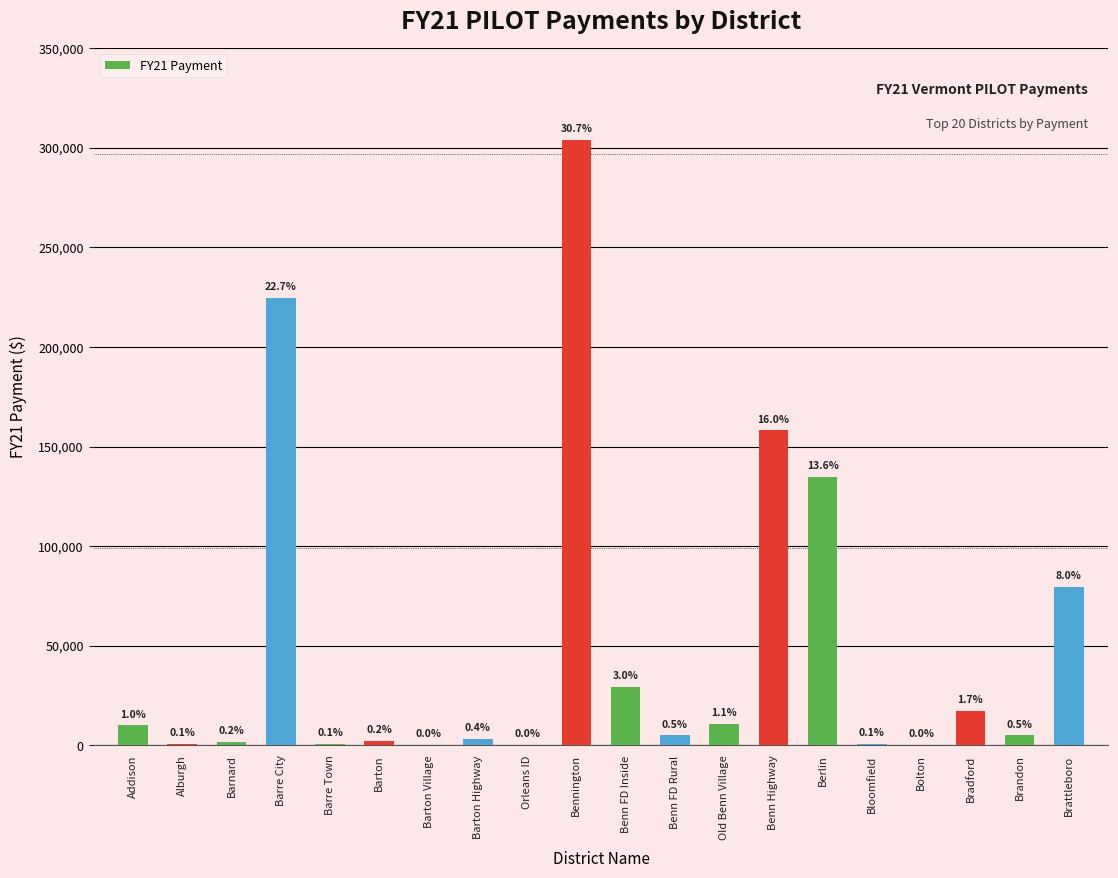

Reading right to left, what are all the values shown in this chart?

79614	5140	17208	444	788	134696	158196	10890	5047	29546	304063	155	3469	441	2401	725	224565	1946	654	10023